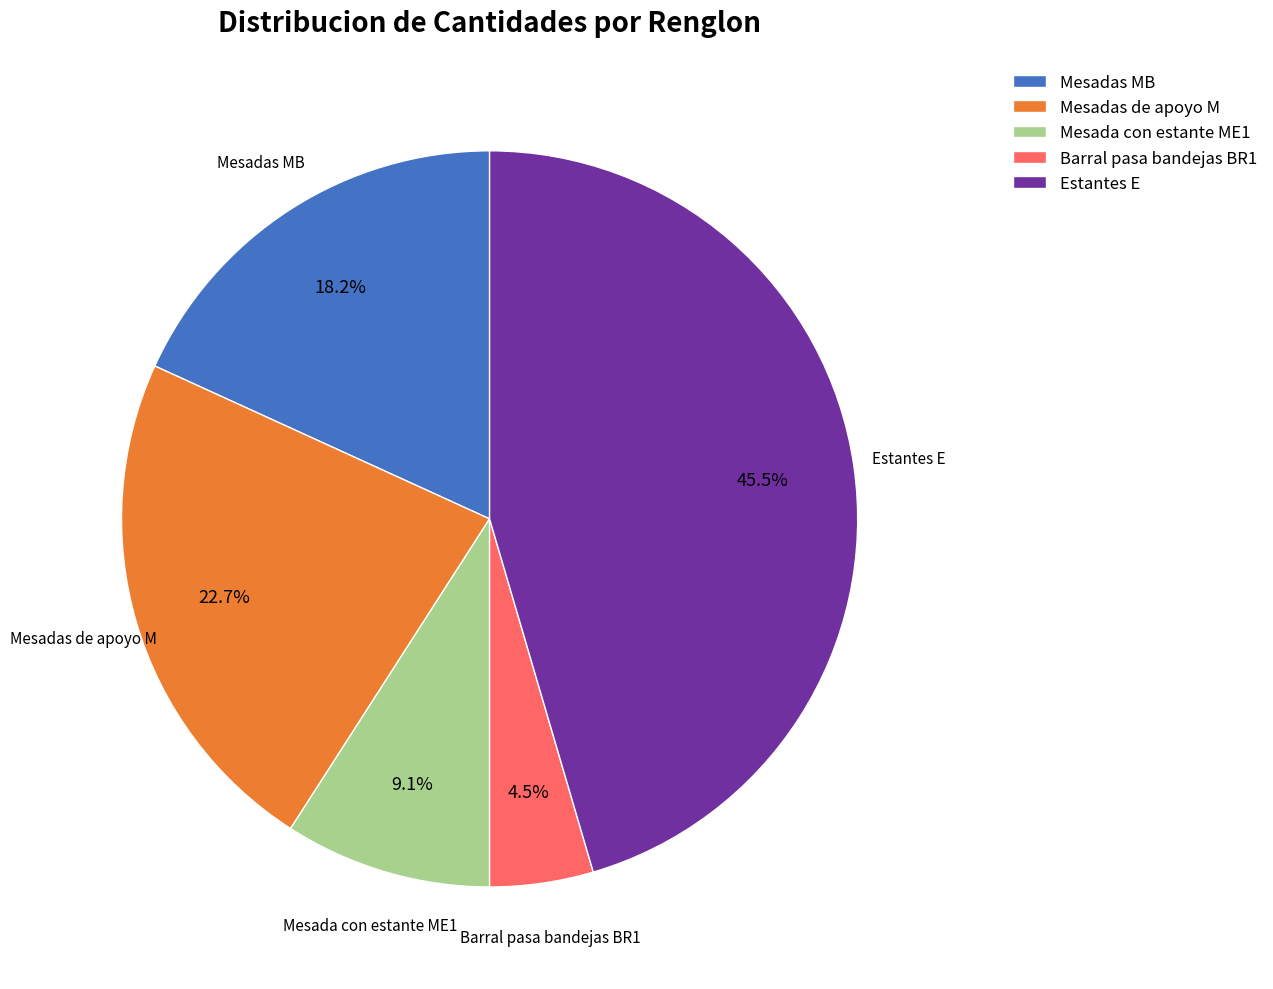

What percentage do Barral pasa bandejas BR1 and Estantes E together represent?

50.0%